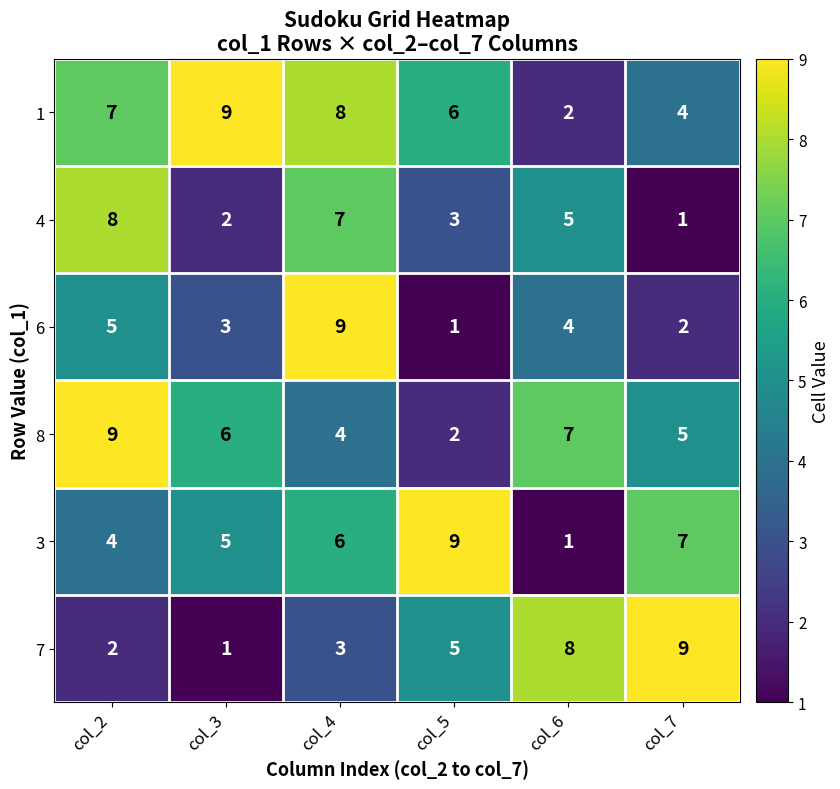

How many data points does each series have?

6